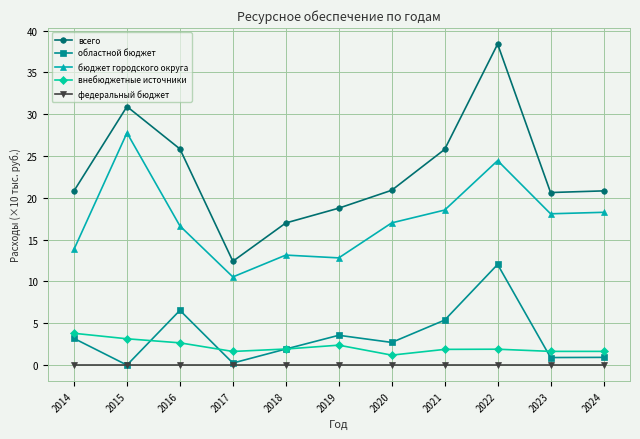

At which label does всего first exceed 20?

2014